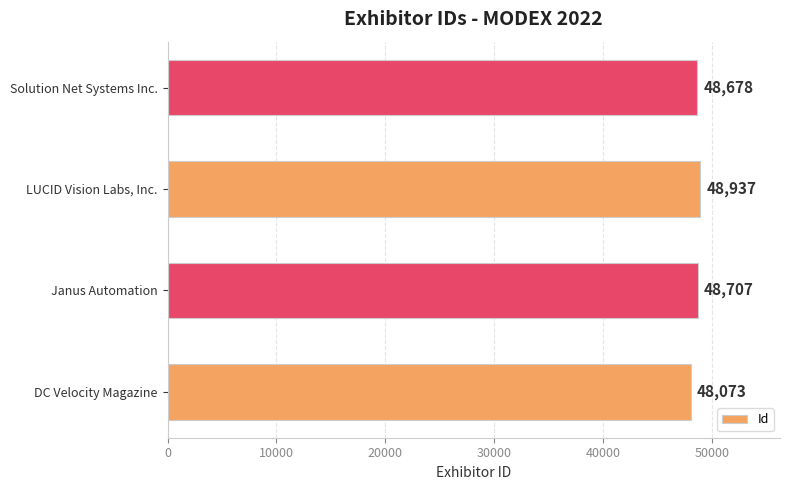

At which label is the value closest to 48505?

Solution Net Systems Inc.